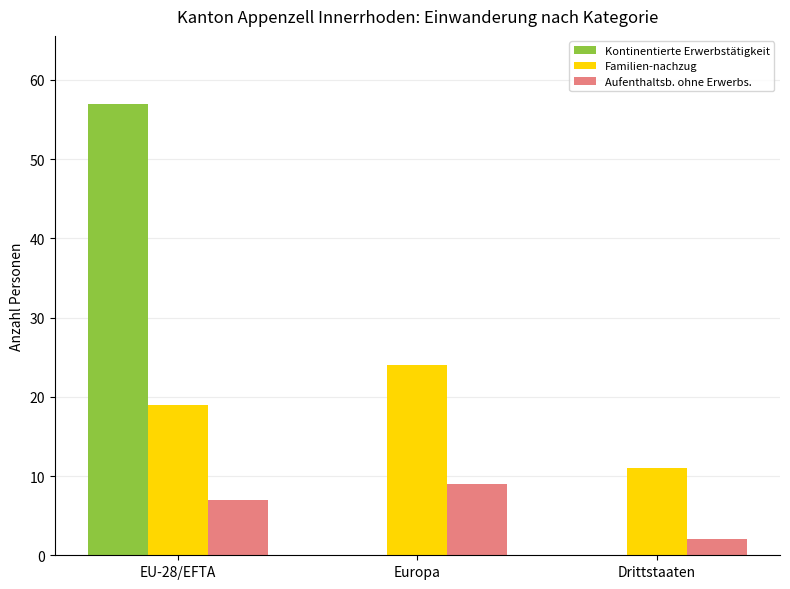

Reading left to right, list all the values displayed in this chart.

Kontinentierte Erwerbstätigkeit: 57	0	0
Familien-nachzug: 19	24	11
Aufenthaltsb. ohne Erwerbs.: 7	9	2